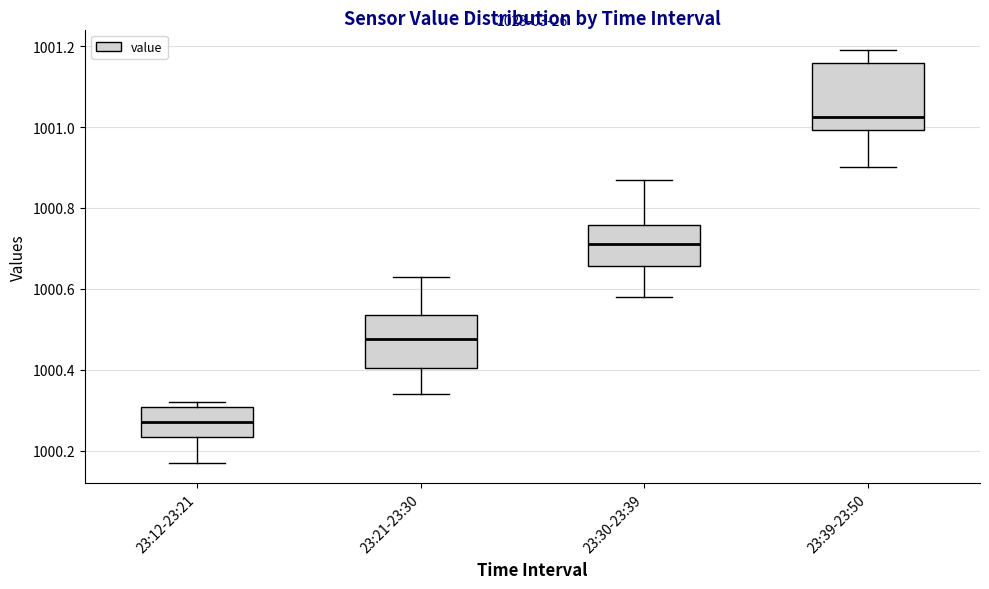

Where does the median line of the box for 23:12-23:21 sit on the y-axis? The values are not printed on the chart, so give them approximately, as read against the axis.

1000.28